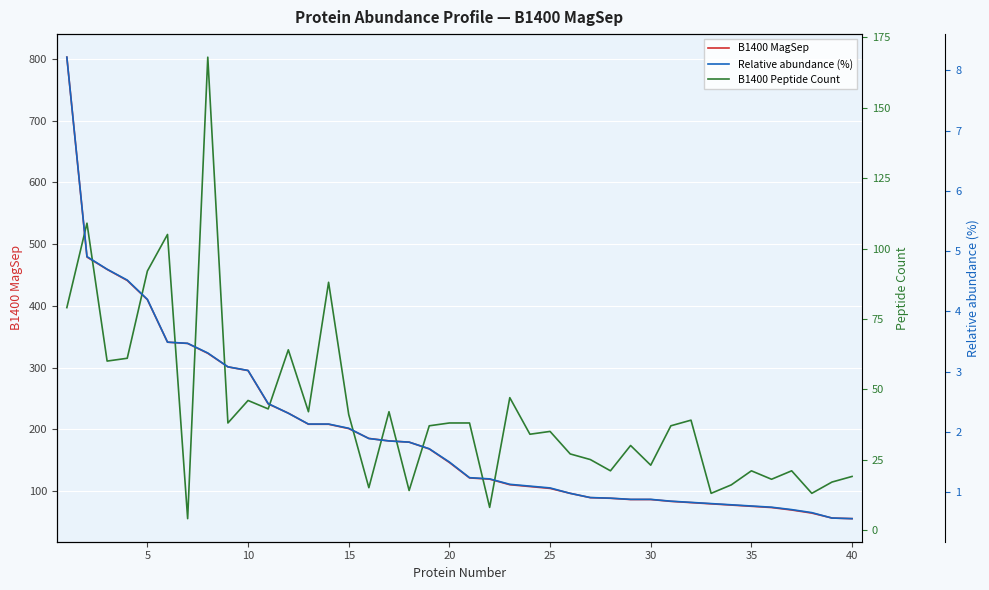

True or false: B1400 MagSep has a value of 86 at 30.

True